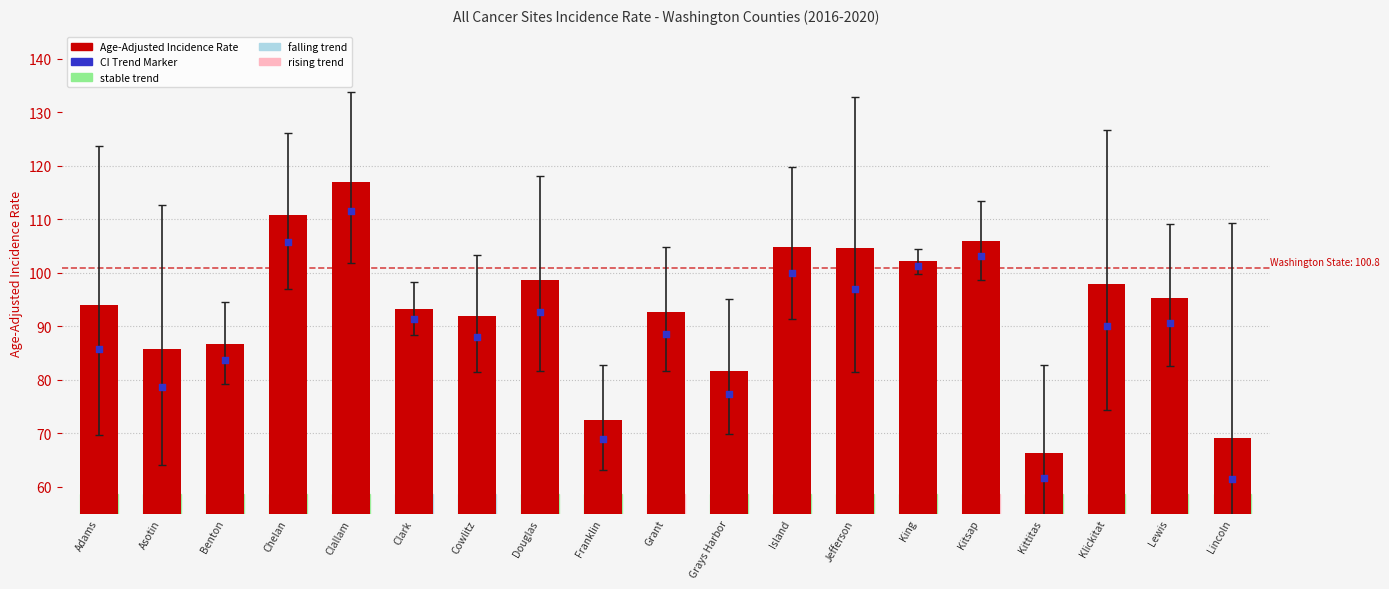

Which series contains the lowest Y value?

CI / Trend marker